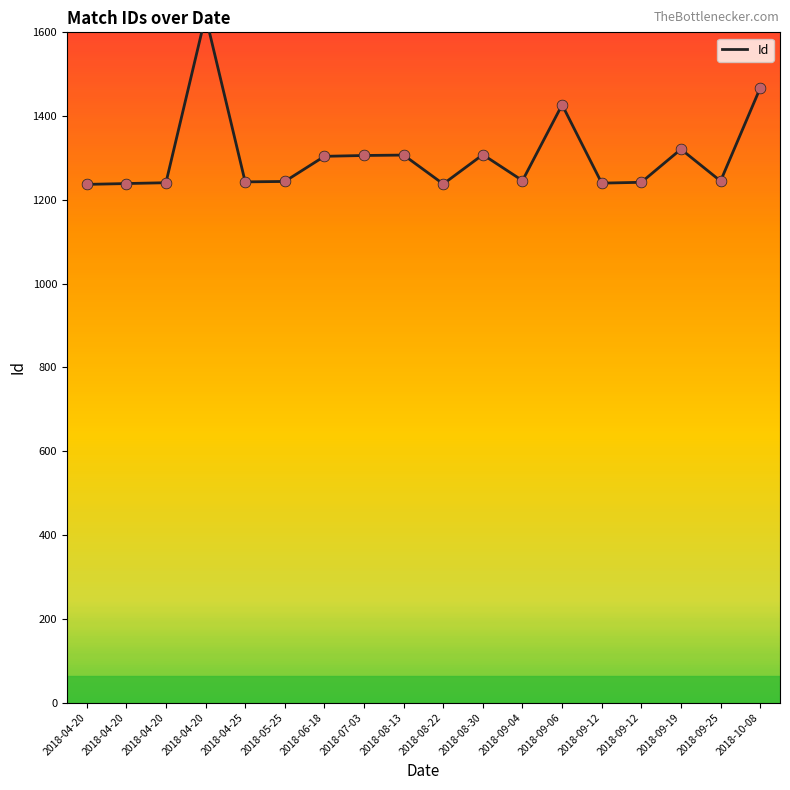

What is the ratio of the value at 2018-04-20 to the value at 2018-08-22?

1.0